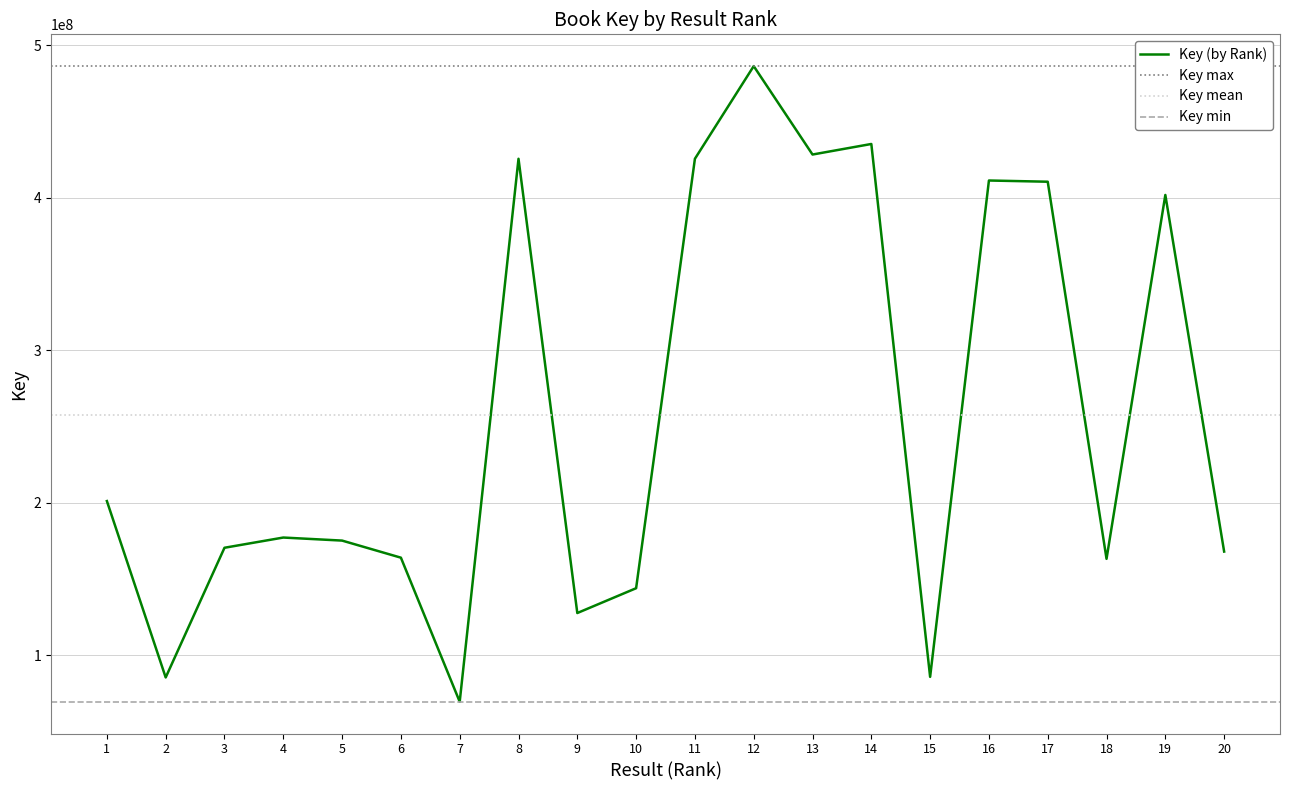

The value at 13 is 287192808. True or false?

False